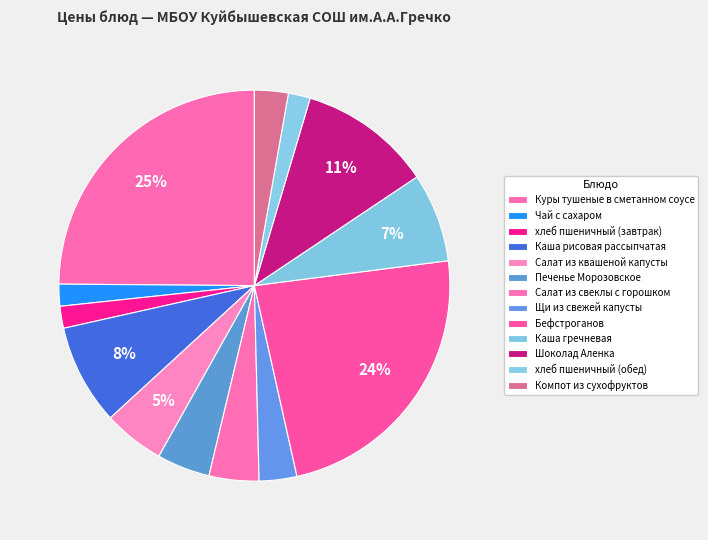

What is the change in value from Щи из свежей капусты to Каша гречневая?

+10.4